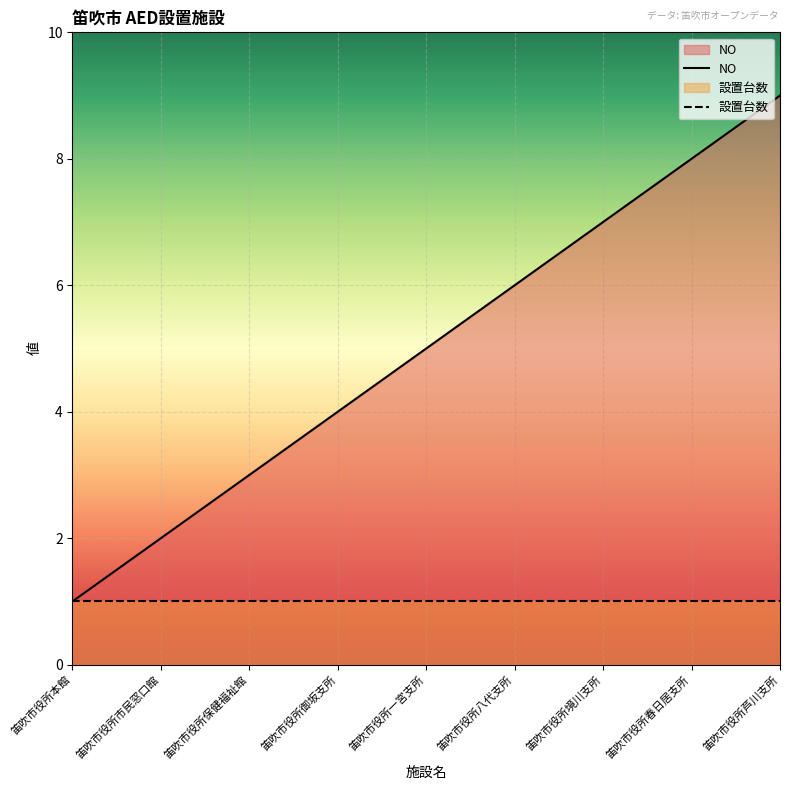

List the labels in order of value, largest first.

笛吹市役所芦川支所, 笛吹市役所春日居支所, 笛吹市役所境川支所, 笛吹市役所八代支所, 笛吹市役所一宮支所, 笛吹市役所御坂支所, 笛吹市役所保健福祉館, 笛吹市役所市民窓口館, 笛吹市役所本館